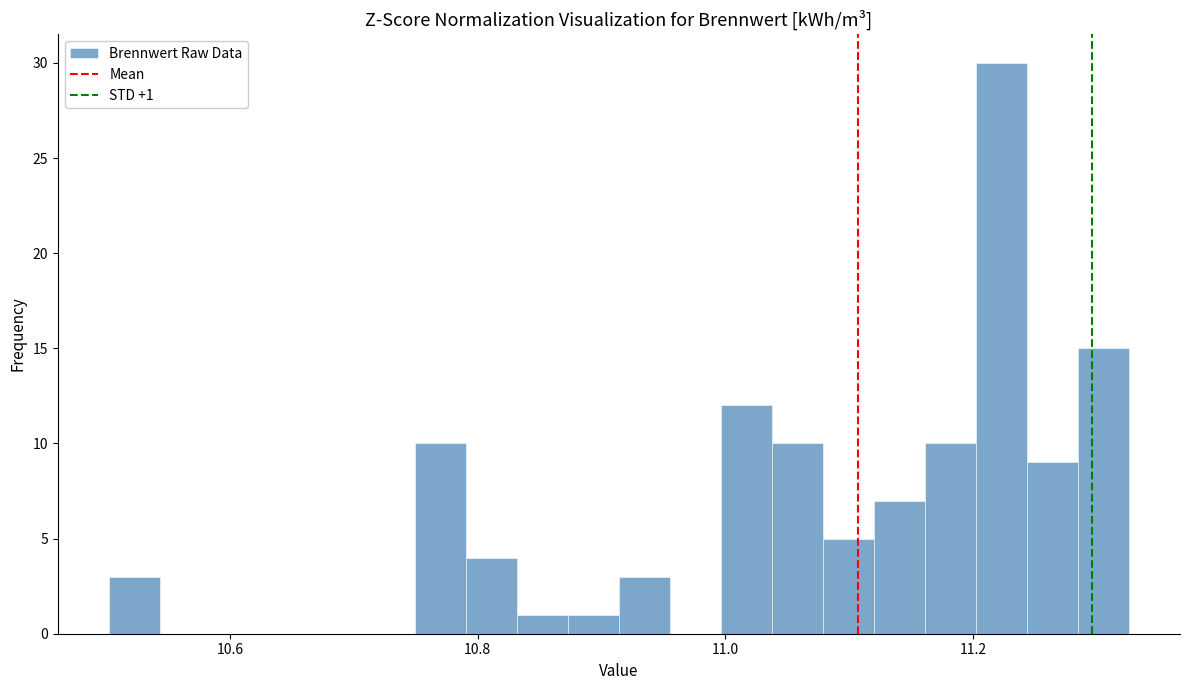

Around what value on the x-axis is the tallest bar? Give the approximate position of its centre, as read against the axis.

11.22